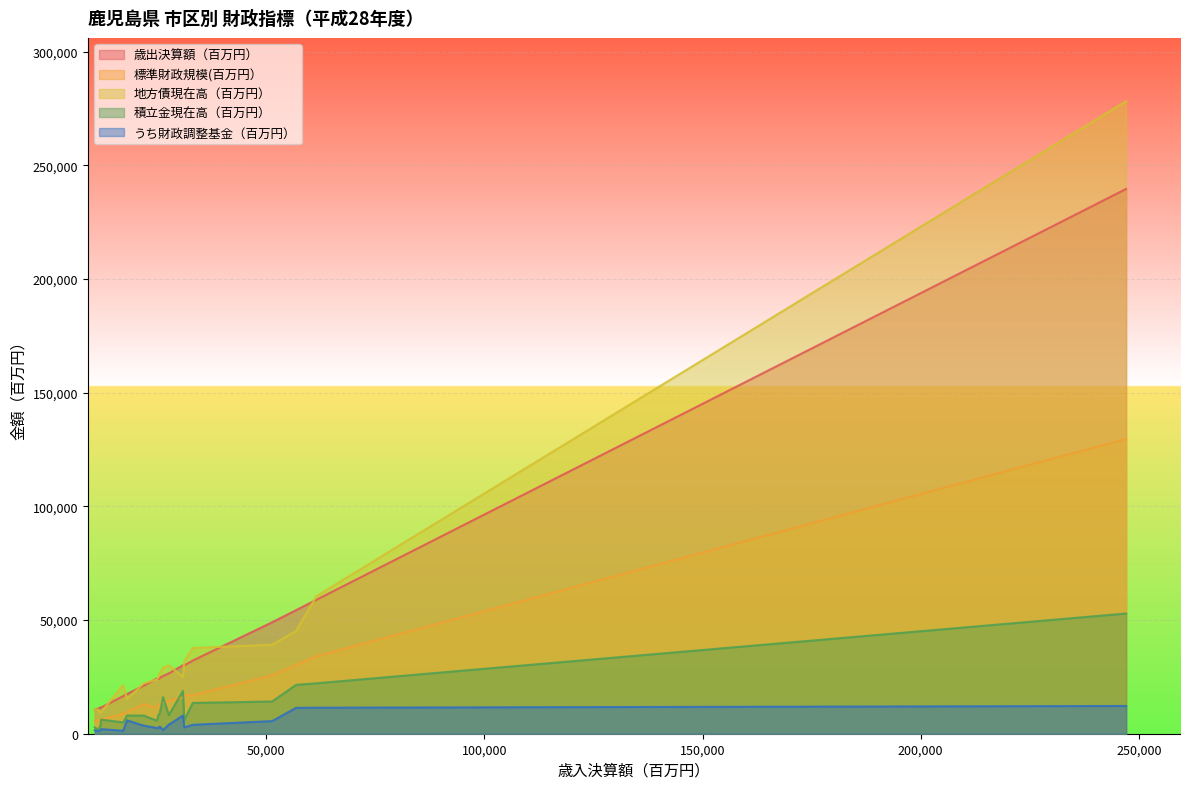

True or false: 地方債現在高（百万円） has more than 1 interior local peaks.

True